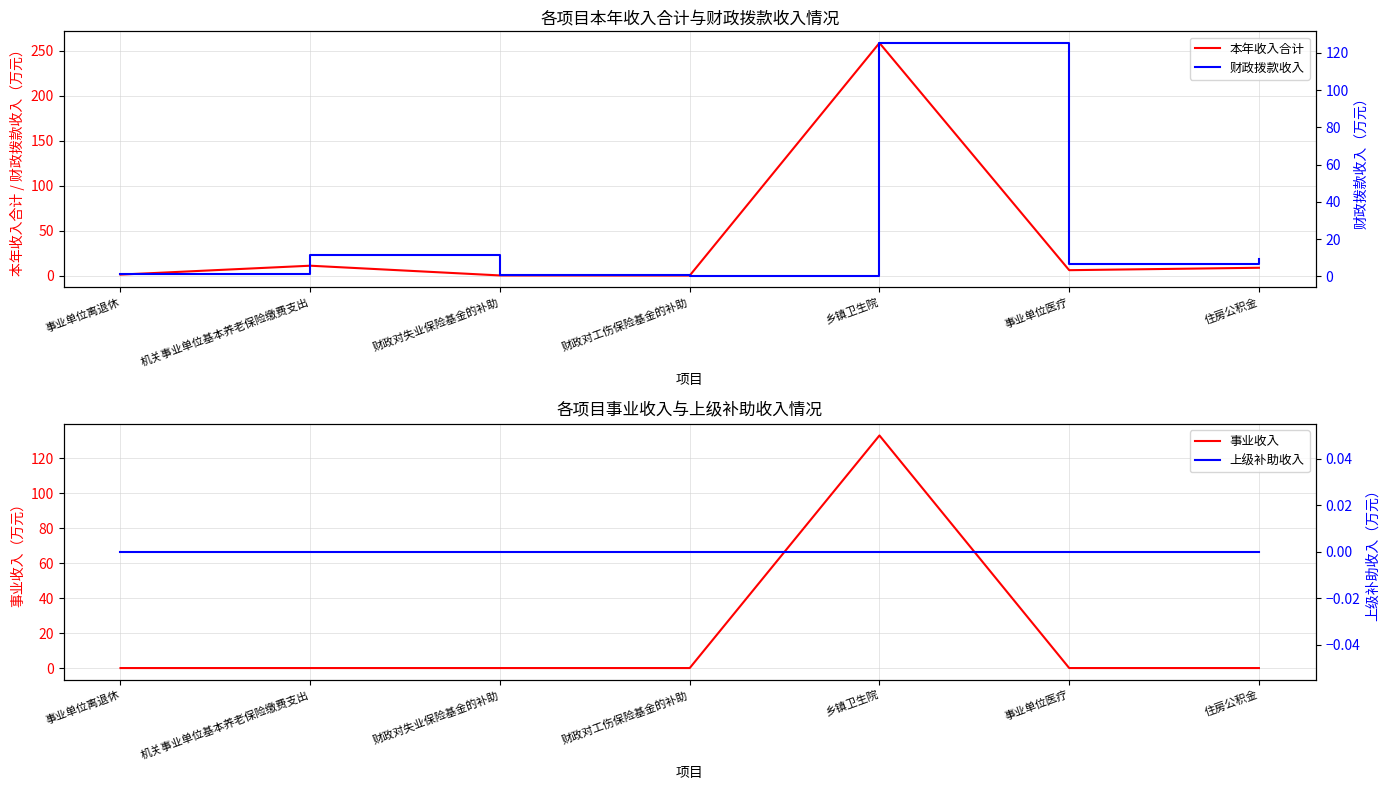

What is the difference between the maximum and minimum values in the 财政拨款收入 series?

124.9